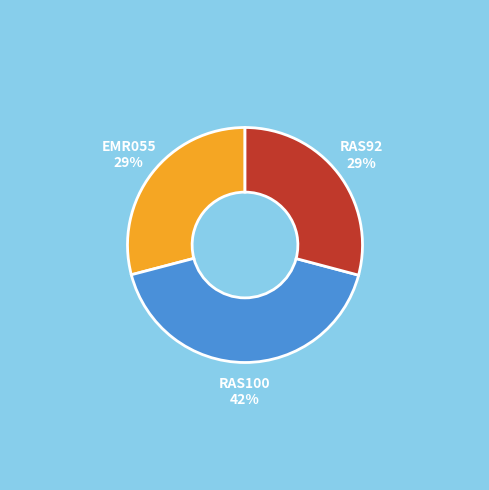

True or false: RAS92 accounts for 36% of the total.

False